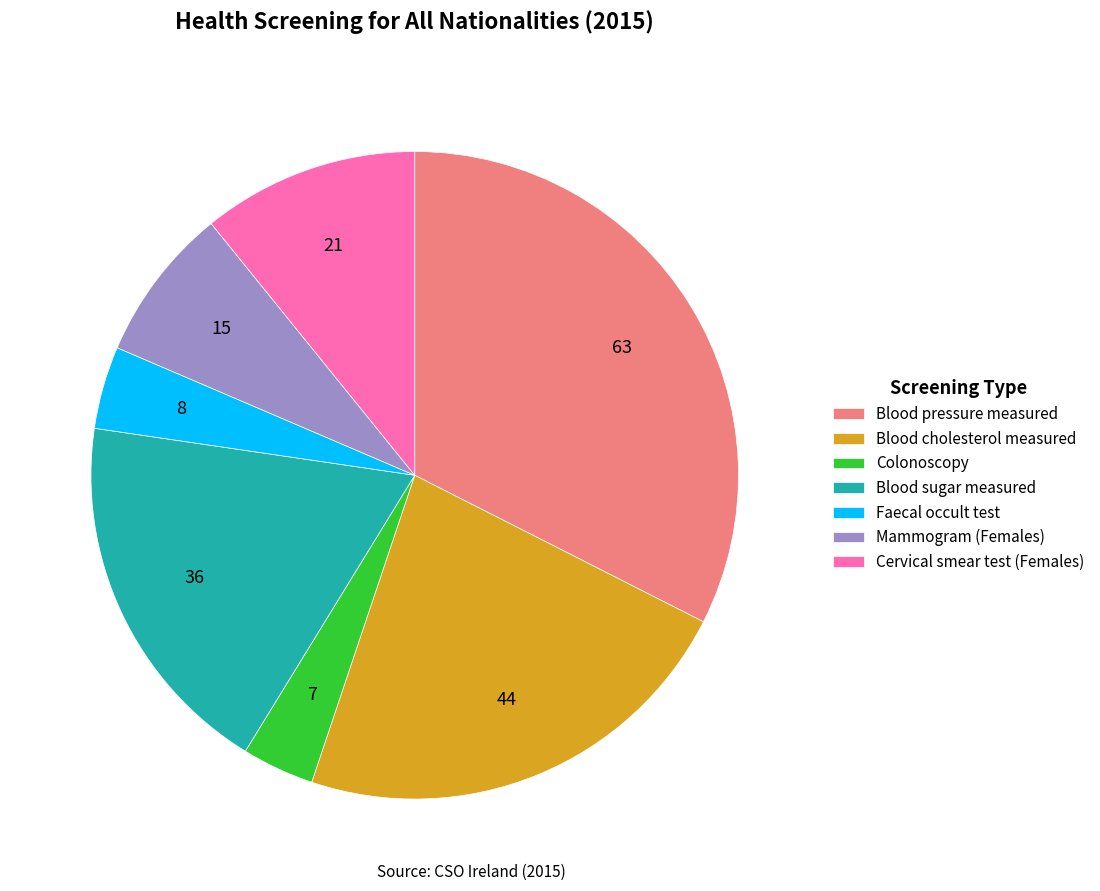

What is the largest slice in the pie chart?

Blood pressure measured